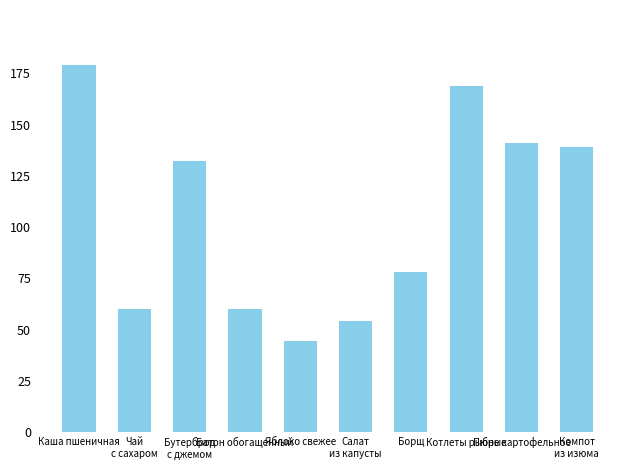

Which has a higher value, Бутерброд
с джемом or Компот
из изюма?

Компот
из изюма